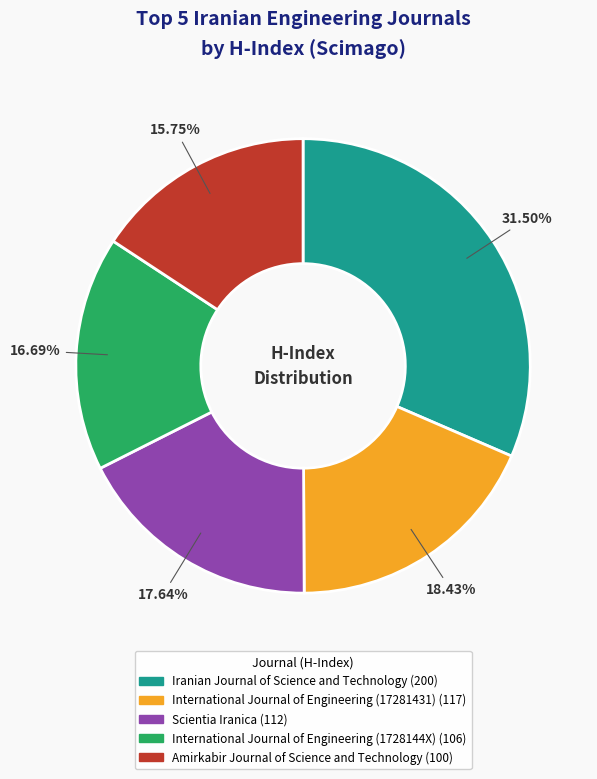

Is there any slice that represents more than half of the pie?

No